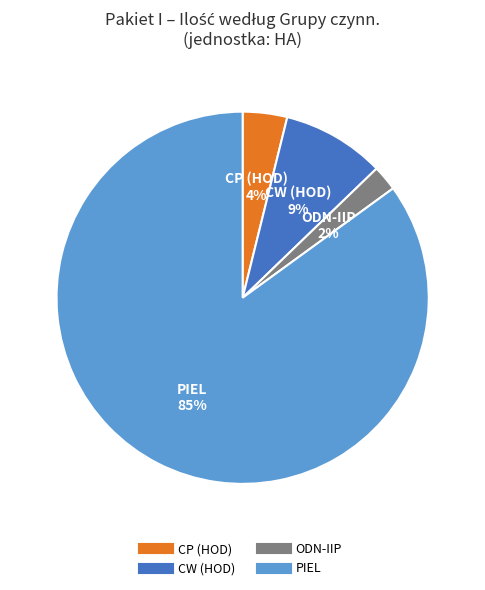

Does any single category account for the majority?

Yes